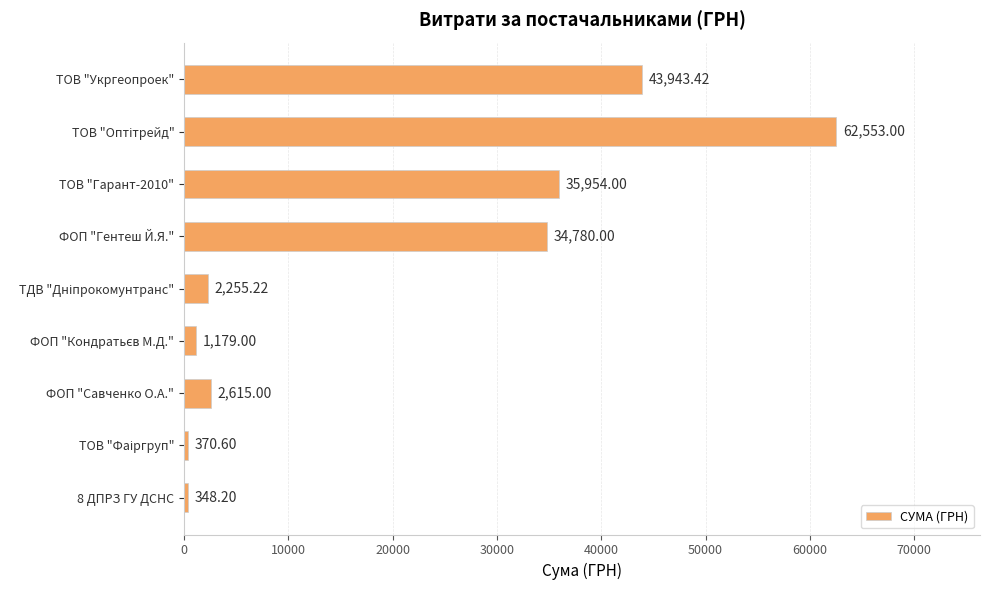

Which has a higher value, ФОП "Савченко О.А." or ФОП "Гентеш Й.Я."?

ФОП "Гентеш Й.Я."